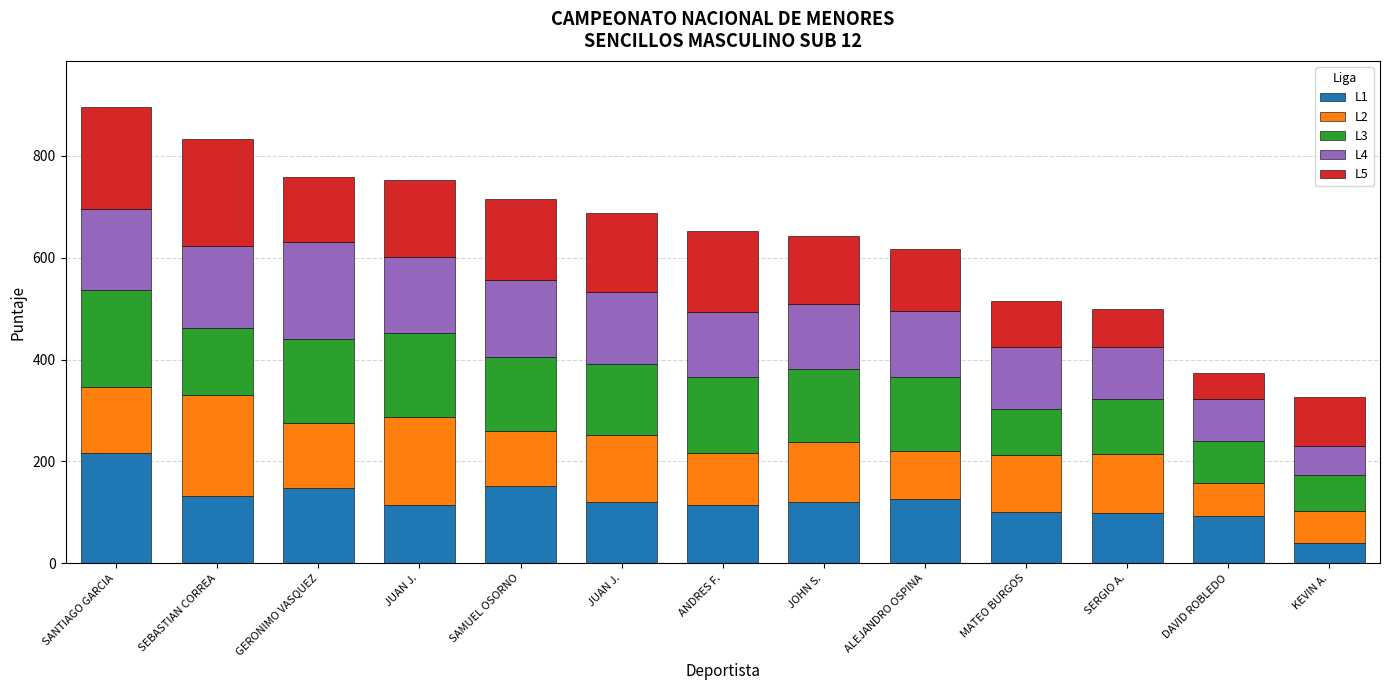

At which label does L1 reach its peak?

SANTIAGO GARCIA